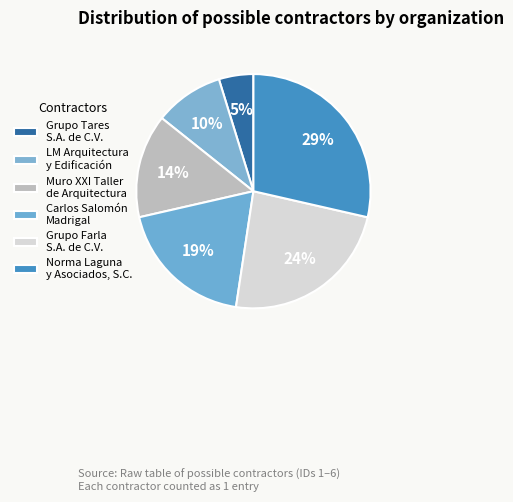

Does LM Arquitectura y Edificación represent more than half of the total?

No